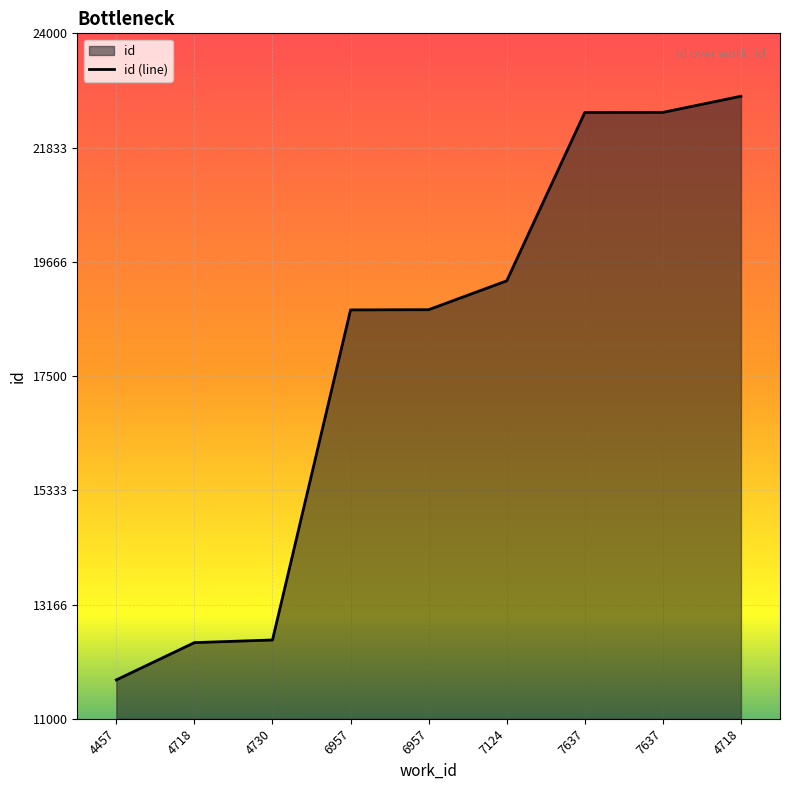

What is the difference between the maximum and minimum values?

11069